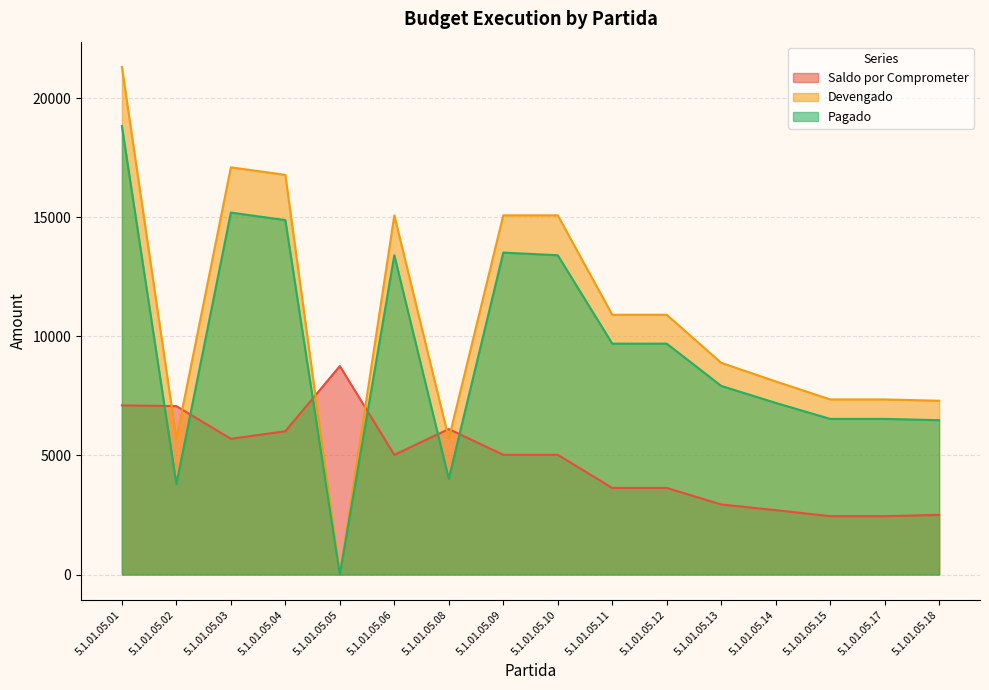

Which series has the widest spread of values?

Devengado